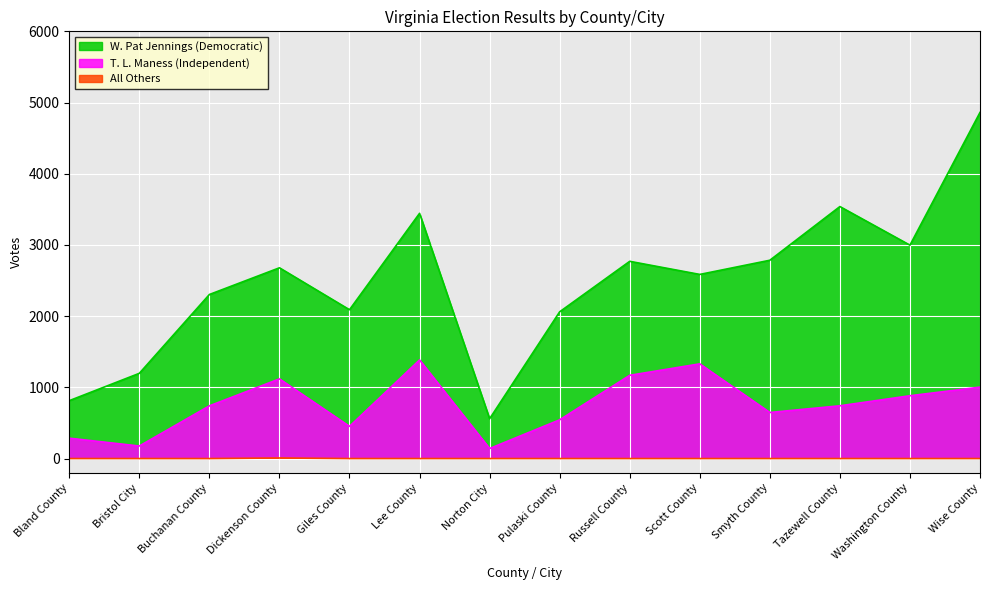

How many data points in All Others are above 0?

1